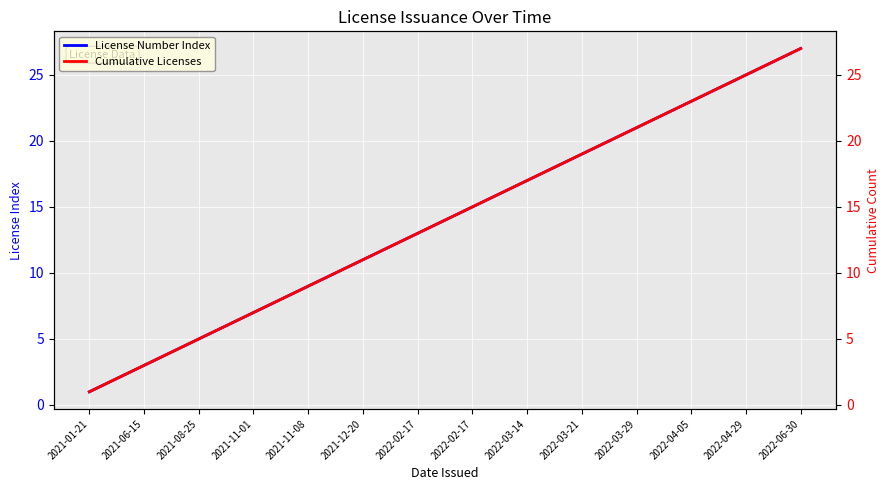

True or false: Cumulative Licenses has more than 1 interior local peaks.

False